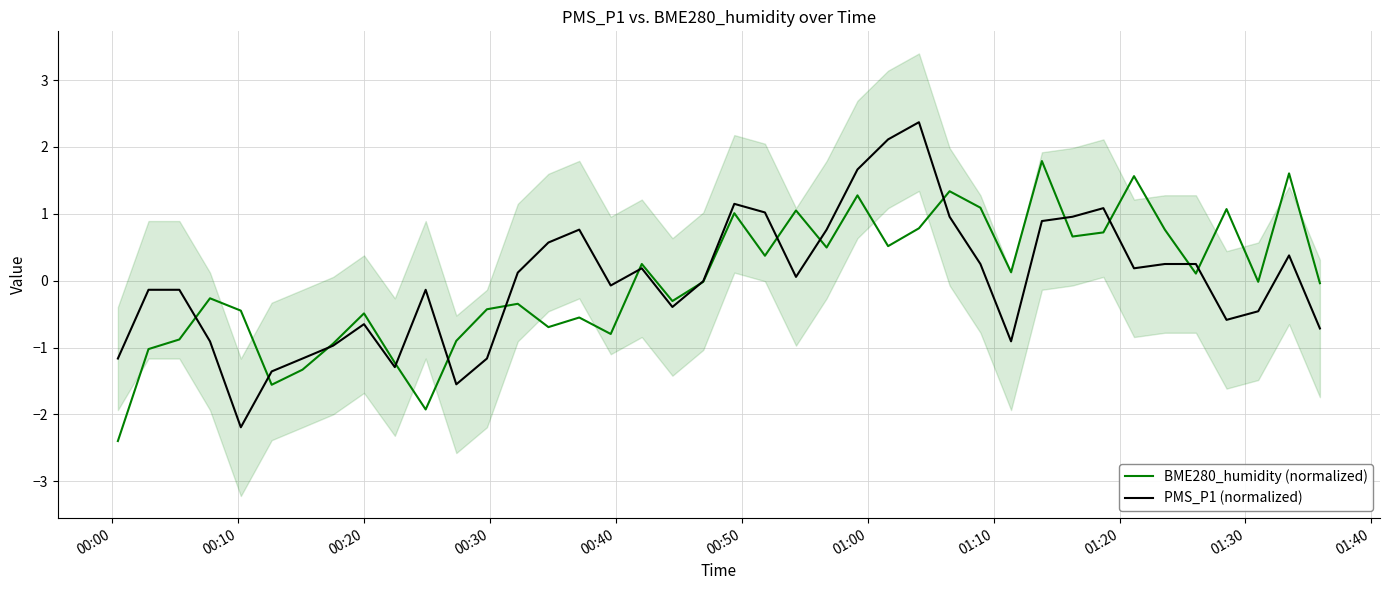

What is the maximum value for PMS_P1 (normalized)?

2.4